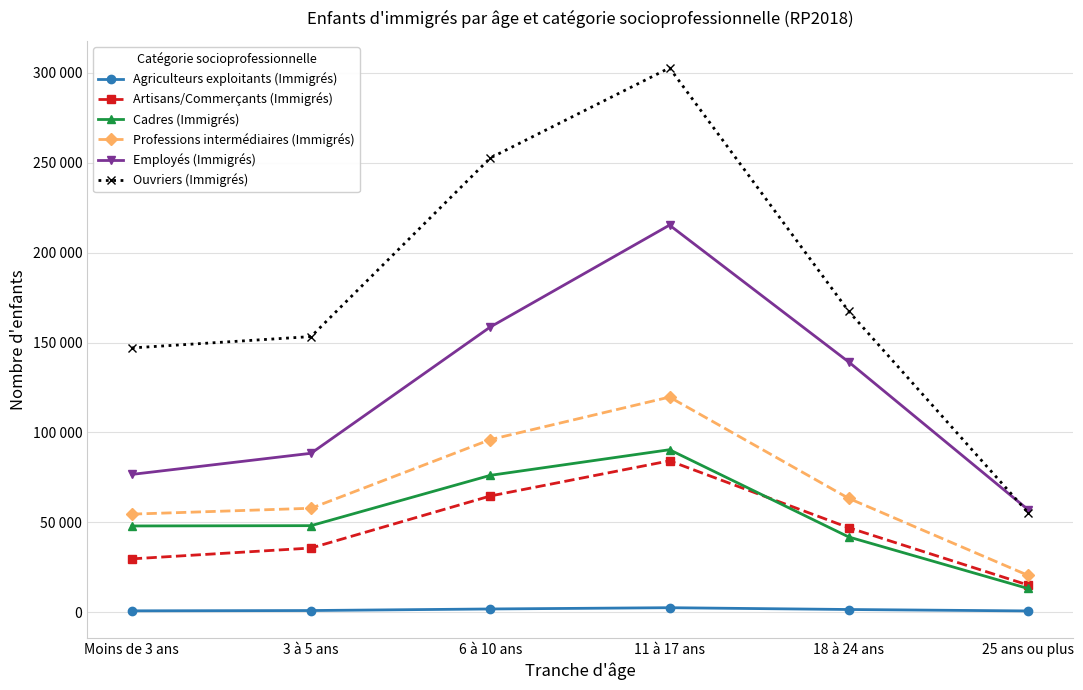

Reading left to right, extract all data points from this chart.

Agriculteurs exploitants (Immigrés): 732	896	1769	2473	1473	677
Artisans/Commerçants (Immigrés): 29647	35675	64629	84192	46980	15103
Cadres (Immigrés): 47954	48123	76114	90371	41824	13163
Professions intermédiaires (Immigrés): 54535	57807	96005	119668	63306	20498
Employés (Immigrés): 76634	88394	158655	215340	139190	57076
Ouvriers (Immigrés): 147008	153324	252704	302805	167354	55406